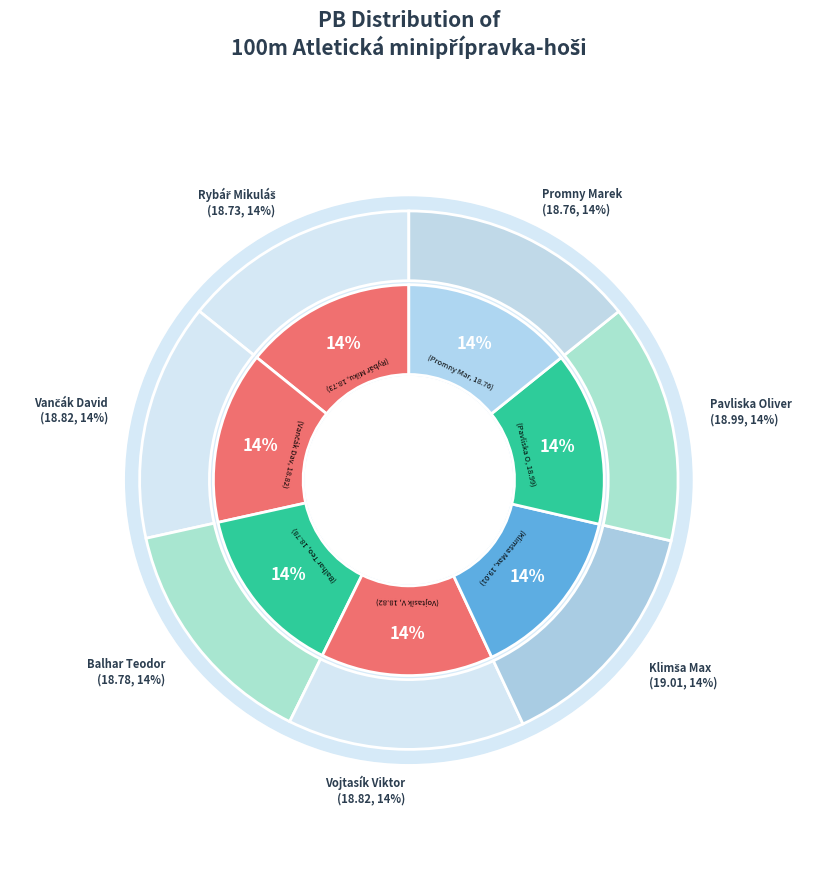

Is there any slice that represents more than half of the pie?

No